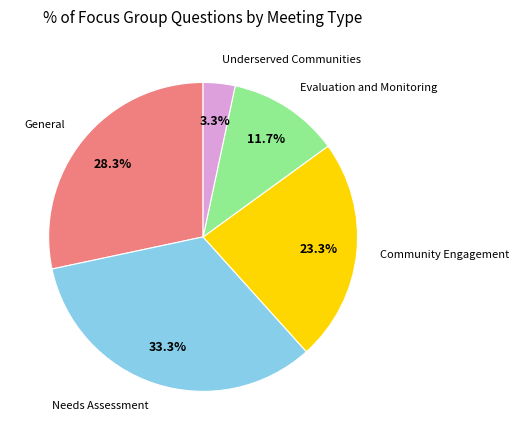

Is there any slice that represents more than half of the pie?

No